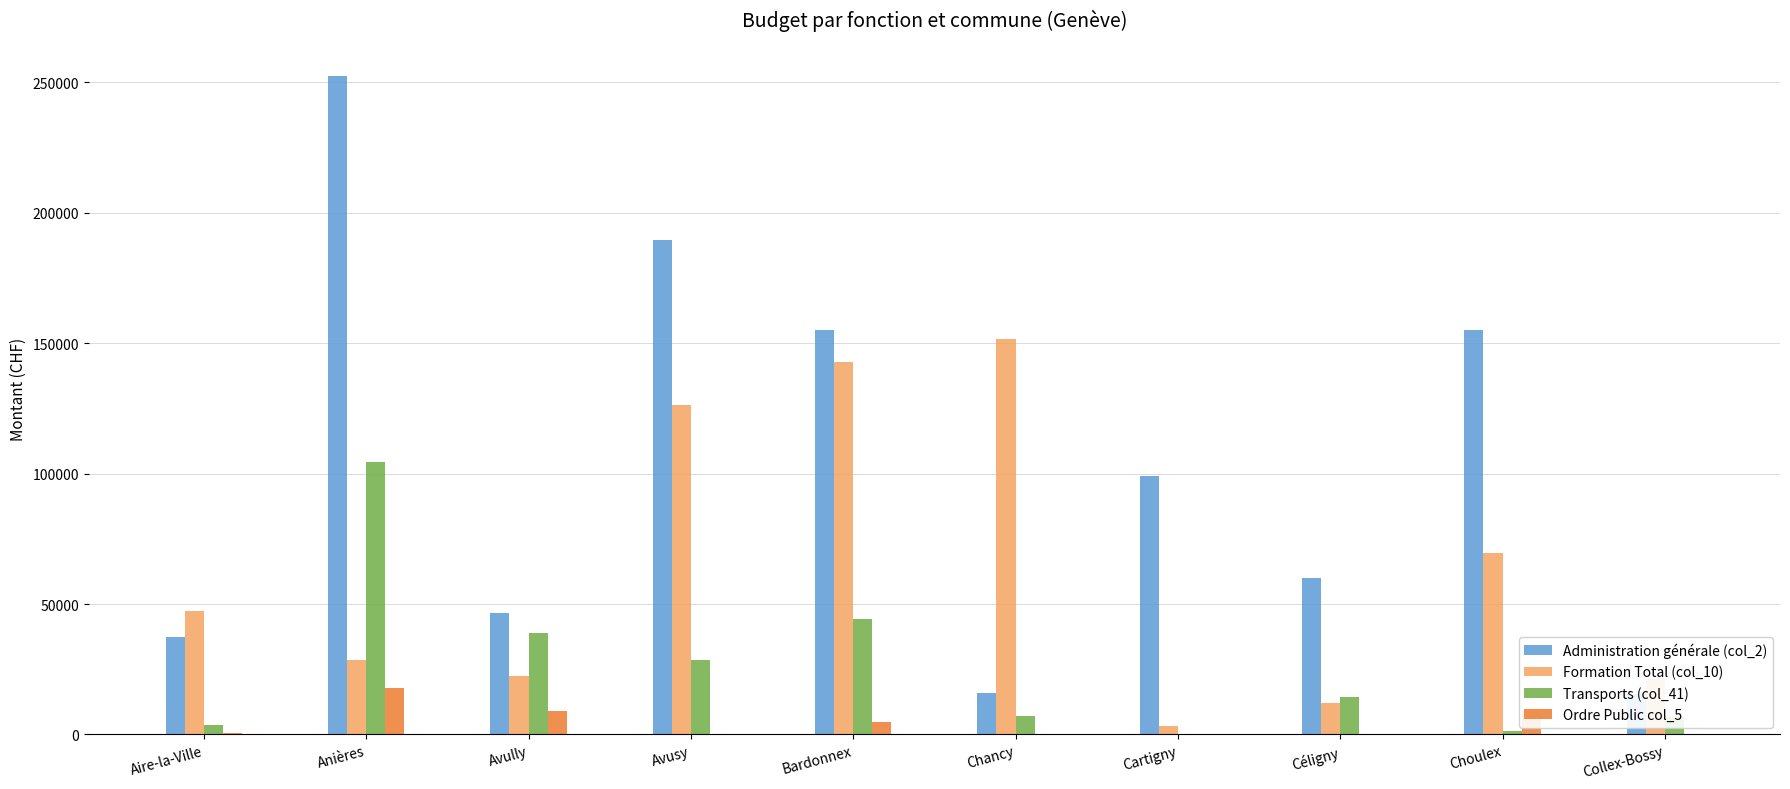

Reading left to right, what are all the values shown in this chart?

Administration générale (col_2): 37418.2	252515.7	46715.7	189753.0	154968.0	15940.6	99017.4	59888.3	154920.5	15666.0
Formation Total (col_10): 47251.8	28415.5	22245.0	126136.6	142769.1	151615.9	3203.0	12117.0	69514.0	21174.0
Transports (col_41): 3750.0	104443.9	38847.5	28645.7	44376.0	7248.2	348.0	14520.1	1400.0	6744.0
Ordre Public col_5: 400.0	17736.9	8820.0	0.0	4820.0	0.0	0.0	0.0	8840.0	0.0